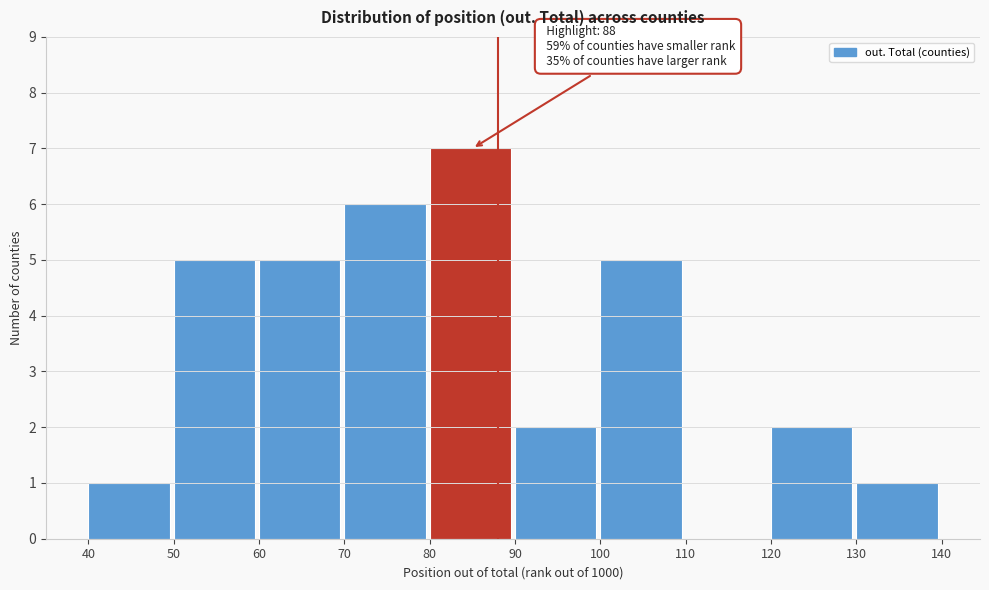

Over which range of the x-axis is the bar tallest?

80 to 90